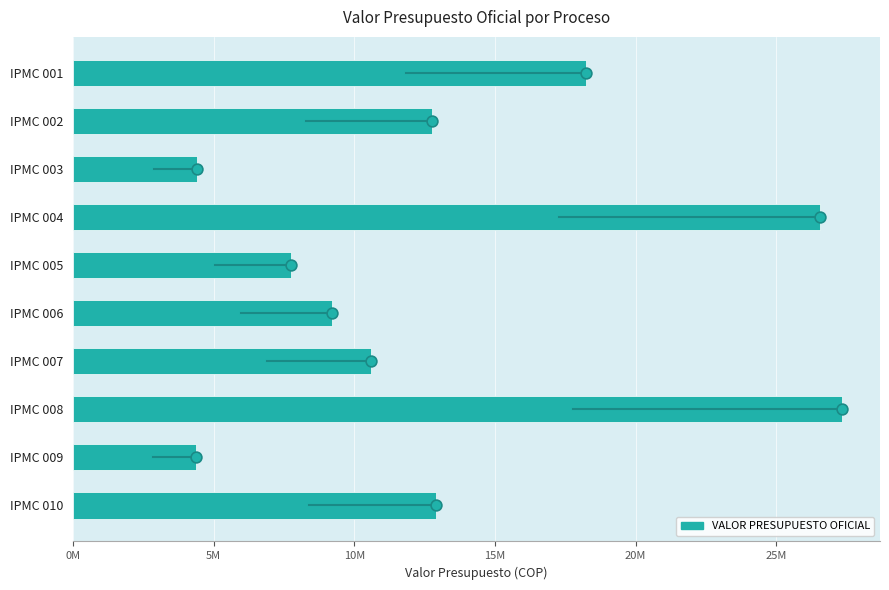

Between IPMC 004 and IPMC 010, which is larger?

IPMC 004